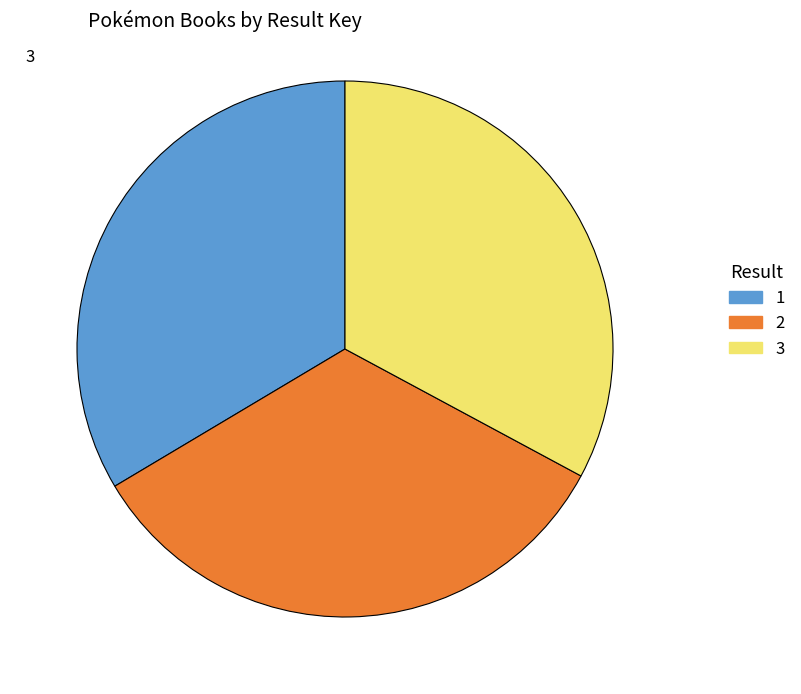

True or false: 1 accounts for 22% of the total.

False